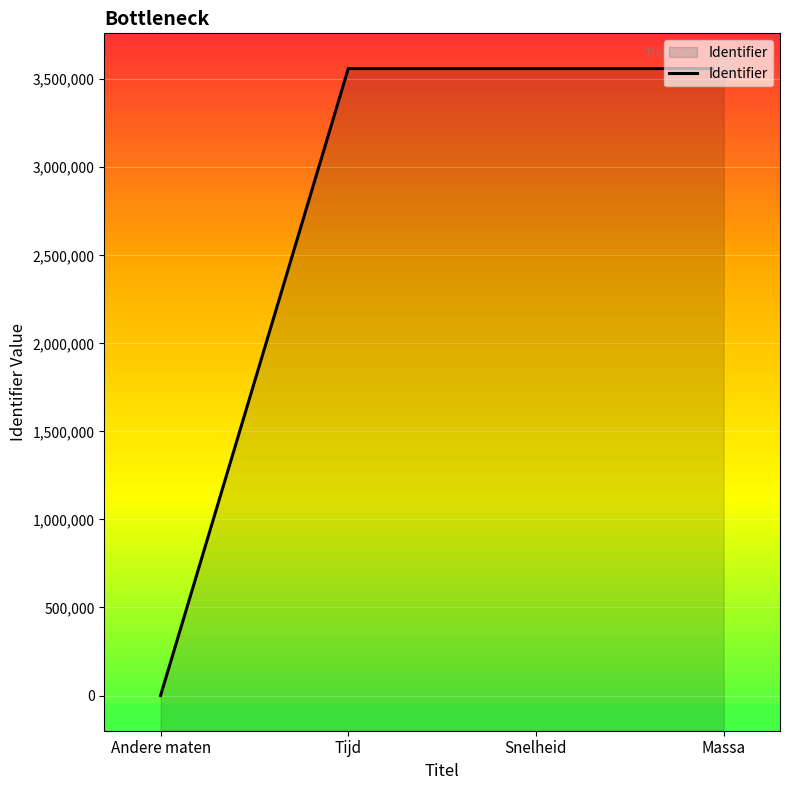

Rank the categories by value from lowest to highest.

Andere maten, Tijd, Snelheid, Massa